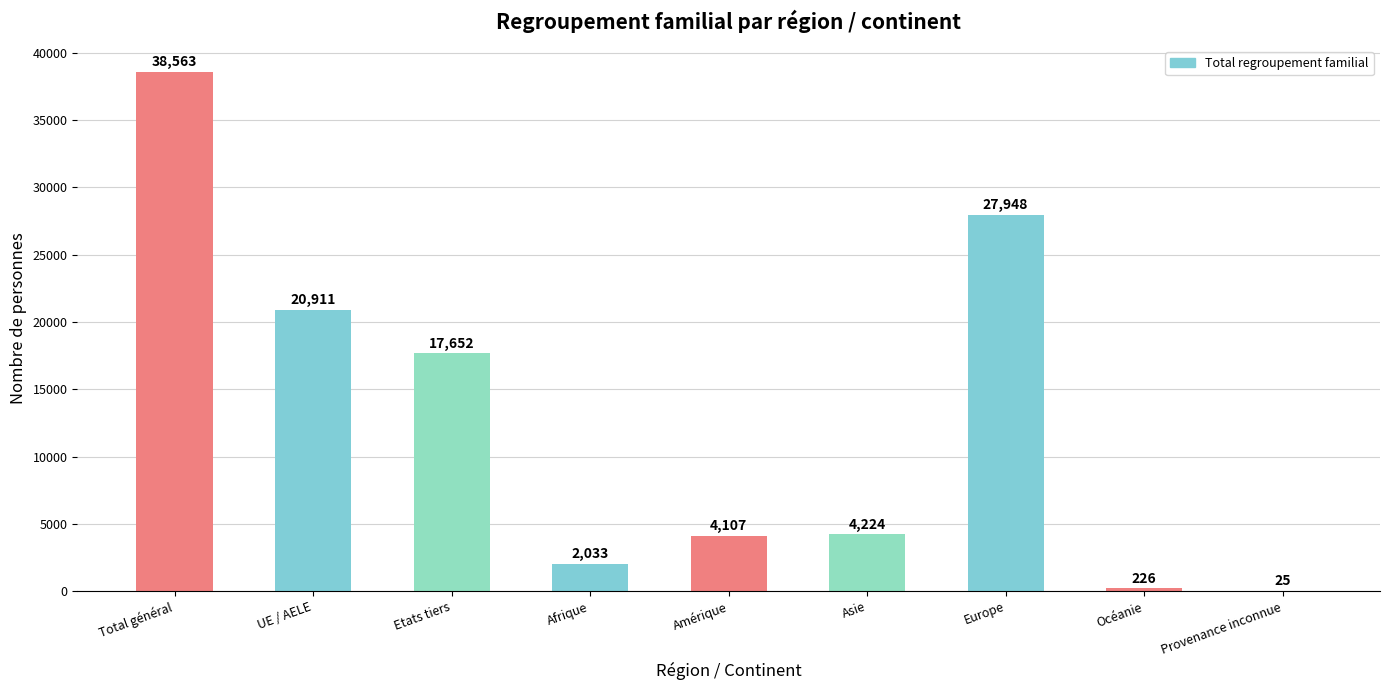

The chart shows a value of 20911 at UE / AELE. True or false?

True